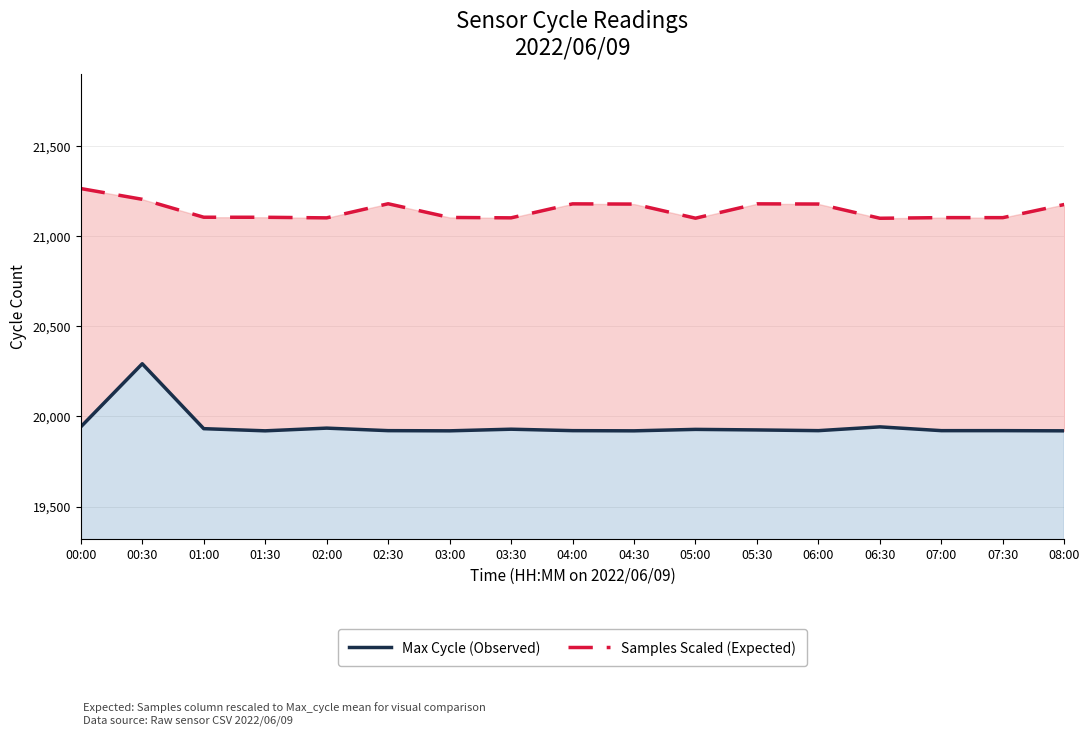

Which has a higher value, 07:00 or 06:30?

06:30